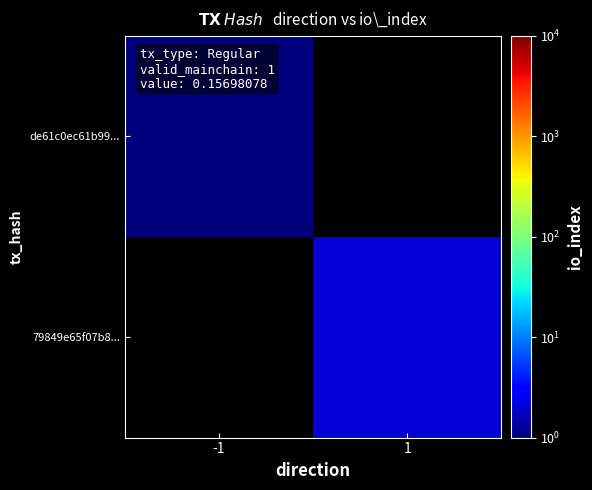

Rank the series by their average value, from highest to lowest.

de61c0ec61b99..., 79849e65f07b8...